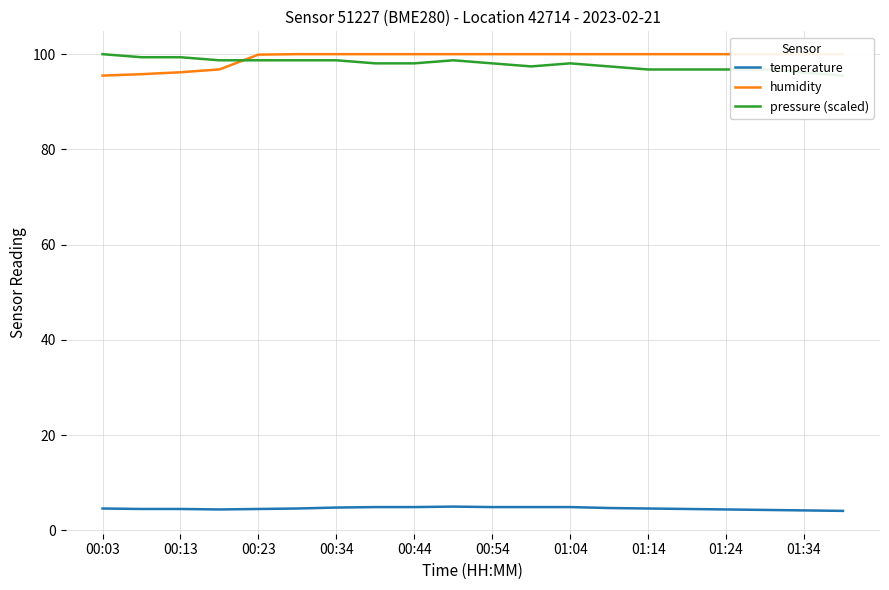

True or false: humidity has more than 1 points higher than both neighbors.

False